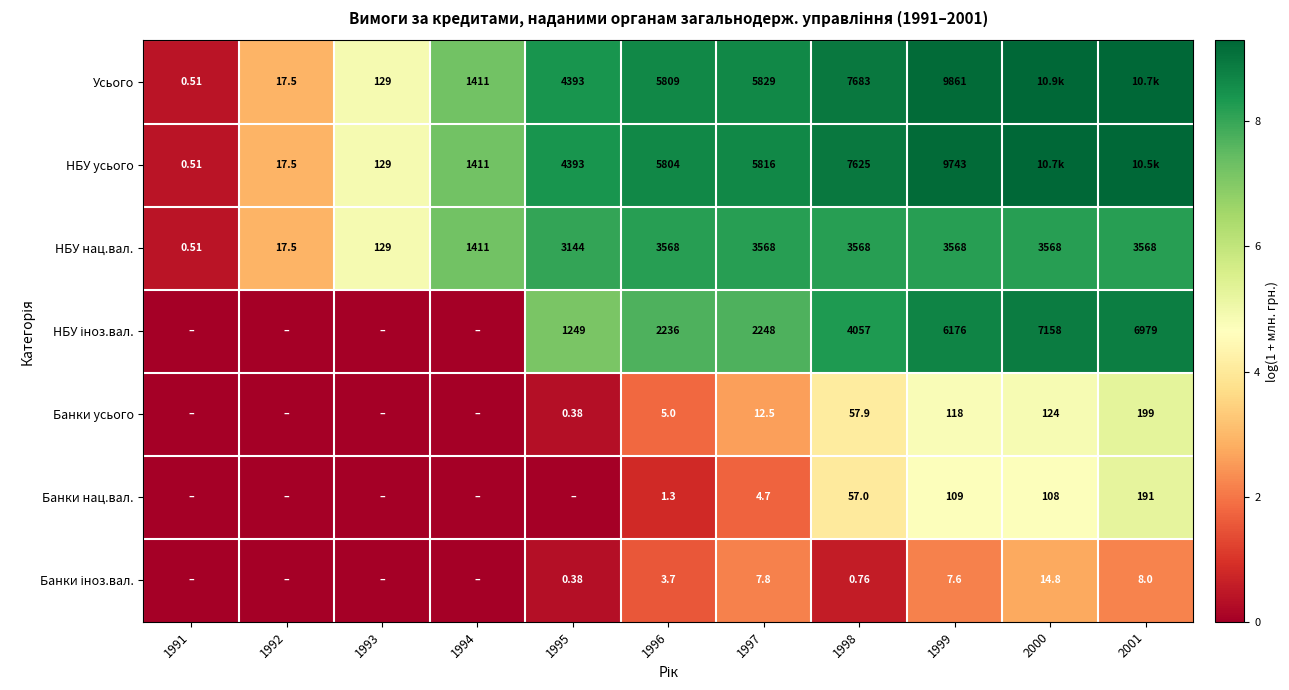

At 2000, list the series in order from largest to smallest.

Усього, НБУ усього, НБУ іноз.вал., НБУ нац.вал., Банки усього, Банки нац.вал., Банки іноз.вал.